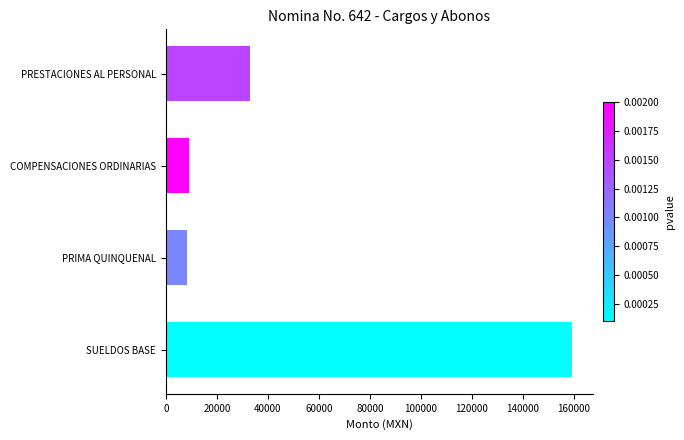

What is the change in value from SUELDOS BASE to PRIMA QUINQUENAL?

-150941.6